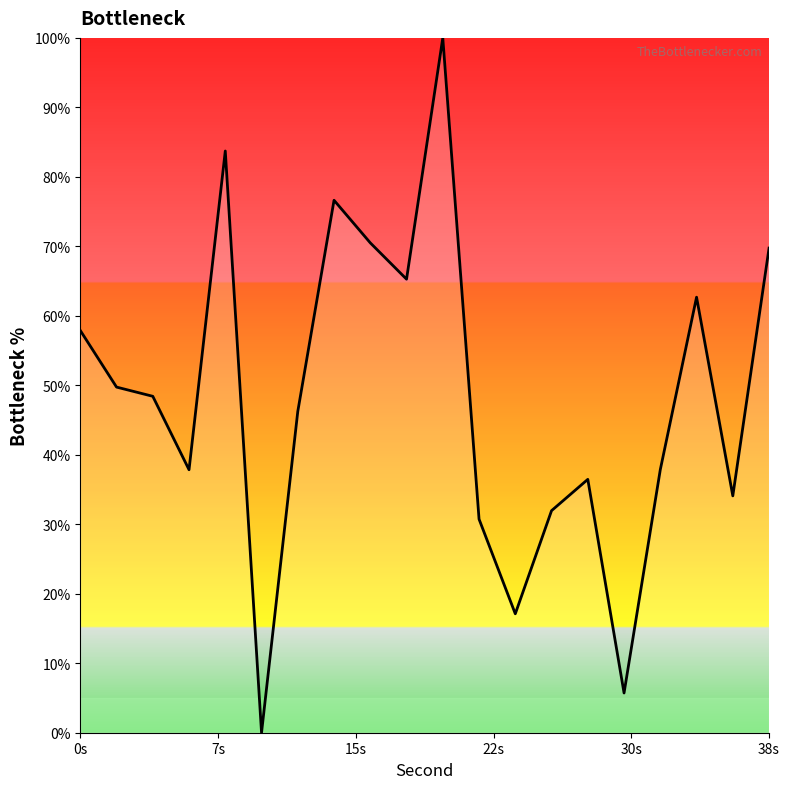

What is the difference between the maximum and minimum values?

100.0